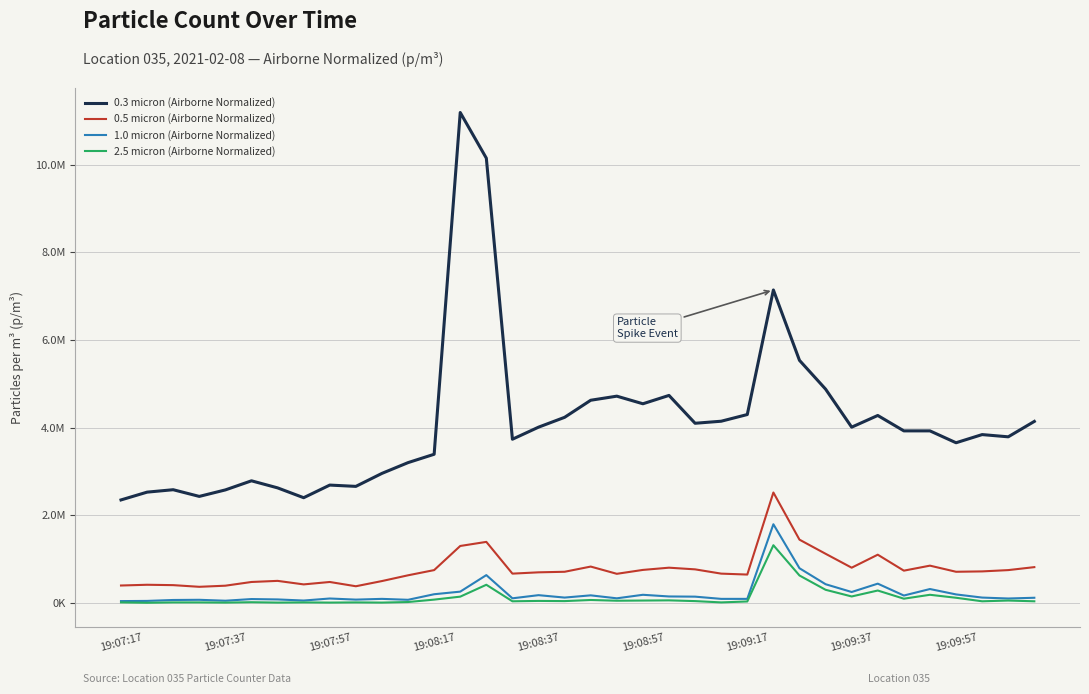

What is the highest value of the 0.3 micron (Airborne Normalized) series?

11191924.0